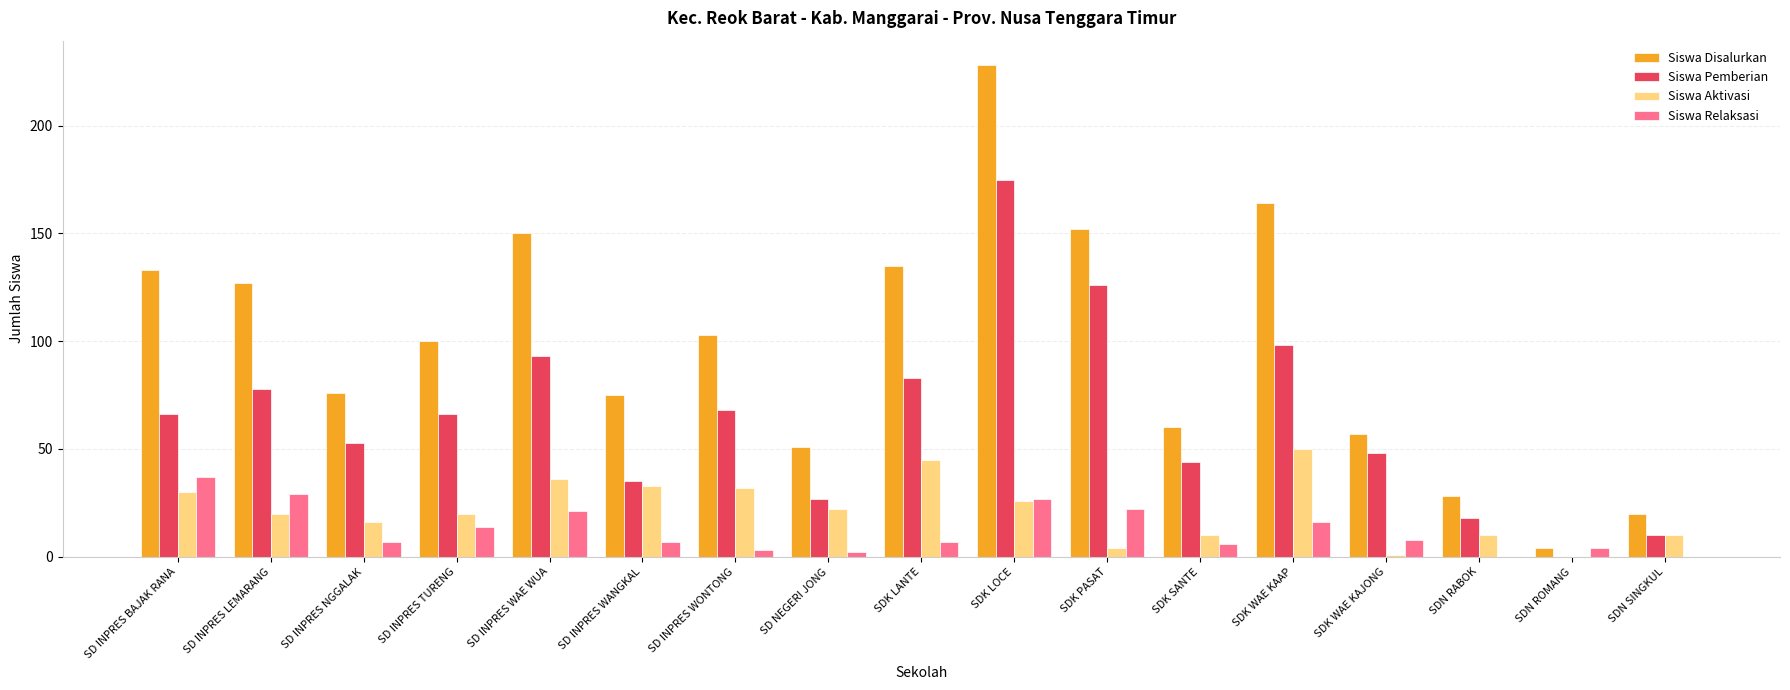

Is it true that Siswa Disalurkan equals 60 at SDK SANTE?

True